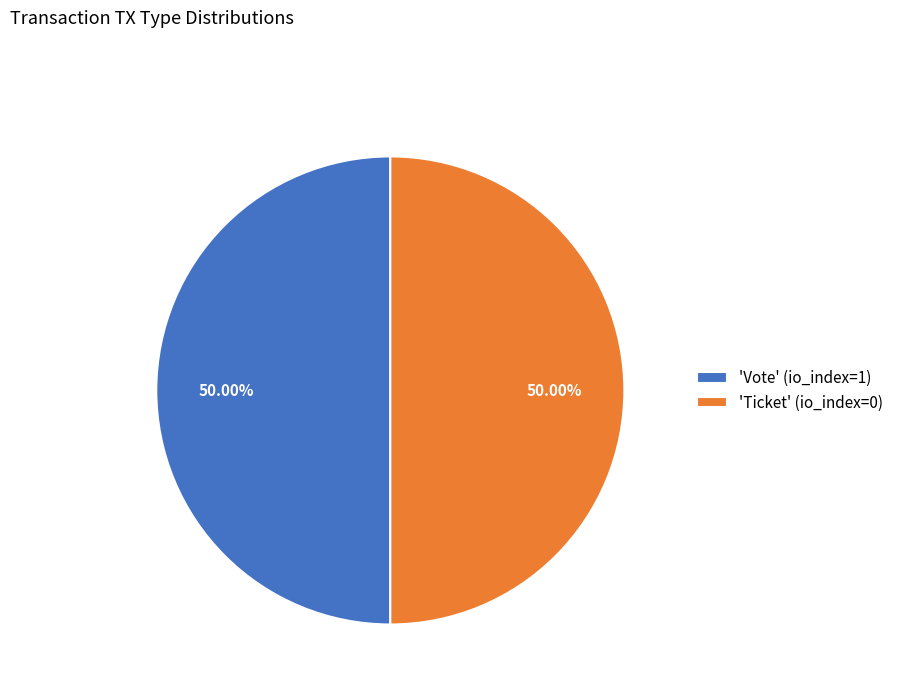

What is the ratio of the value at 'Vote' (io_index=1) to the value at 'Ticket' (io_index=0)?

1.0